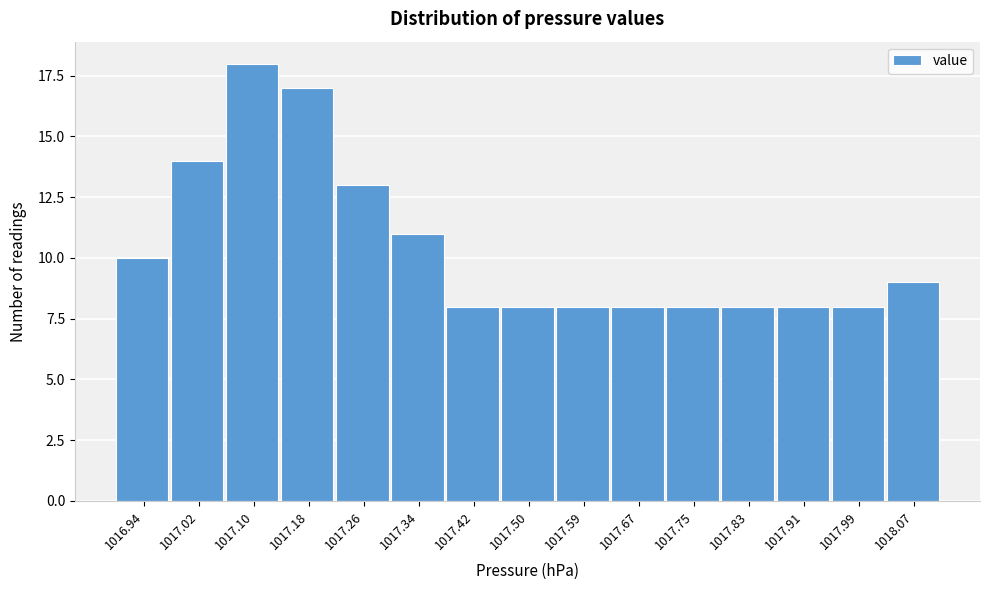

Reading right to left, extract all data points from this chart.

1018.07=9	1017.99=8	1017.91=8	1017.83=8	1017.75=8	1017.67=8	1017.59=8	1017.50=8	1017.42=8	1017.34=11	1017.26=13	1017.18=17	1017.10=18	1017.02=14	1016.94=10